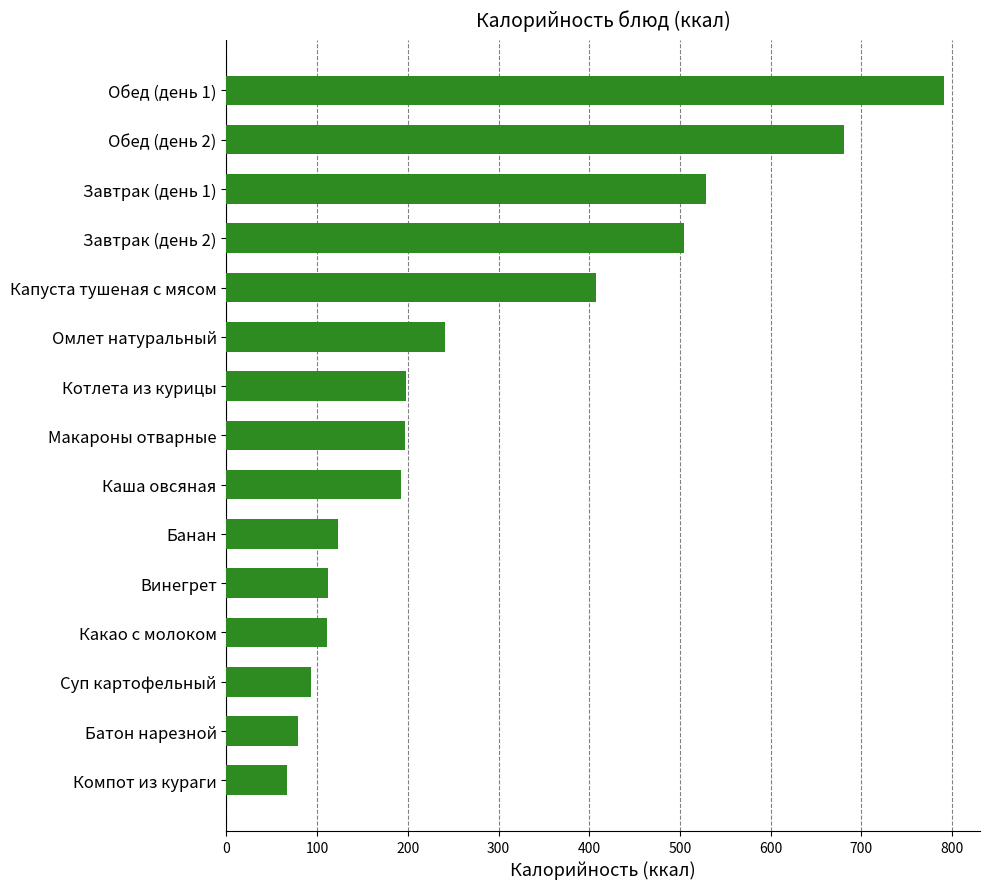

Between Капуста тушеная с мясом and Обед (день 1), which is larger?

Обед (день 1)